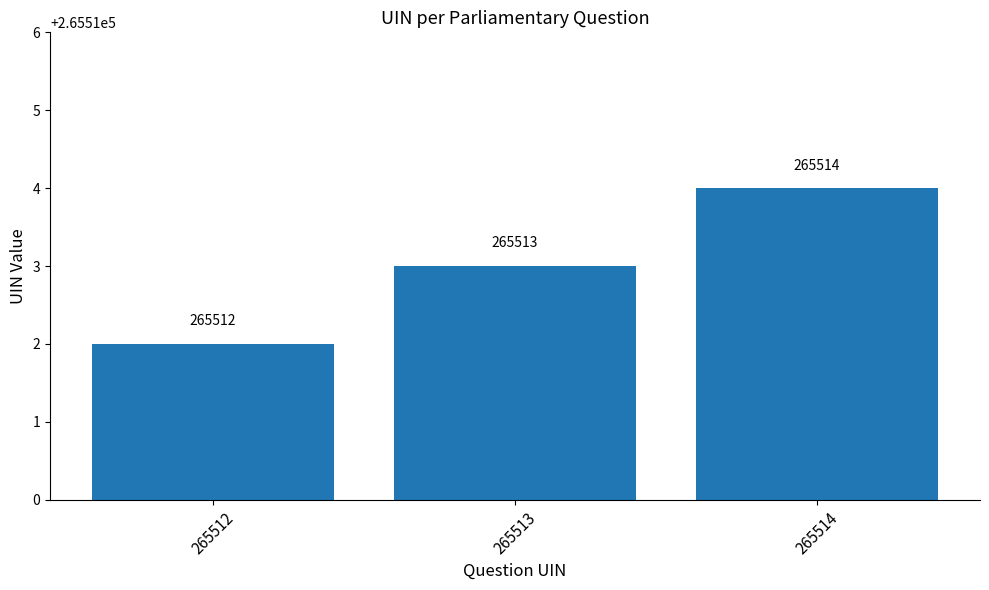

What is the change in value from 265512 to 265514?

+2